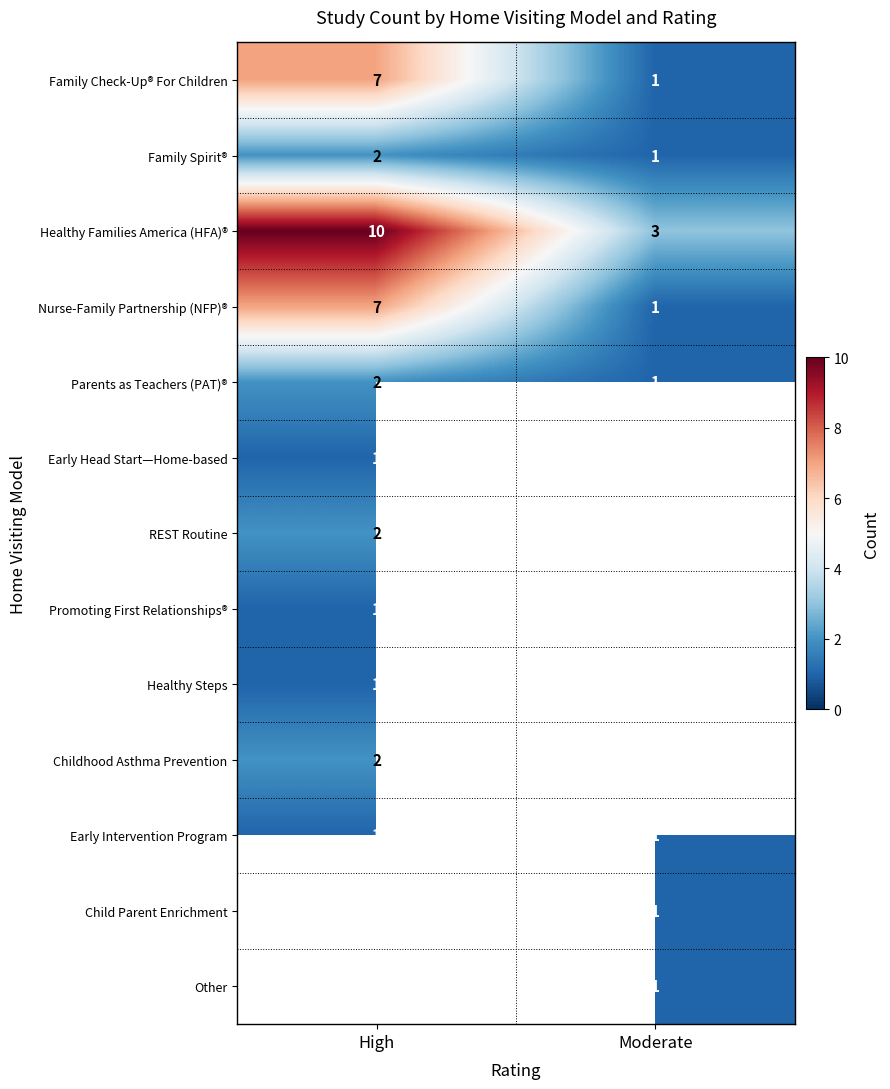

Which category has the lowest value in the Family Check-Up® For Children series?

Moderate